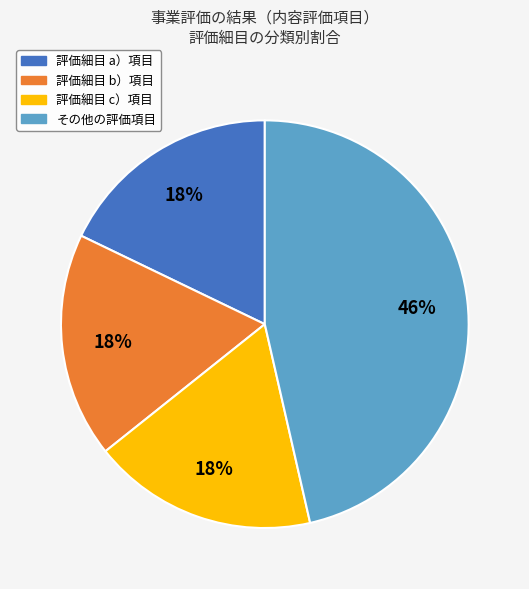

How many segments does this pie chart have?

4